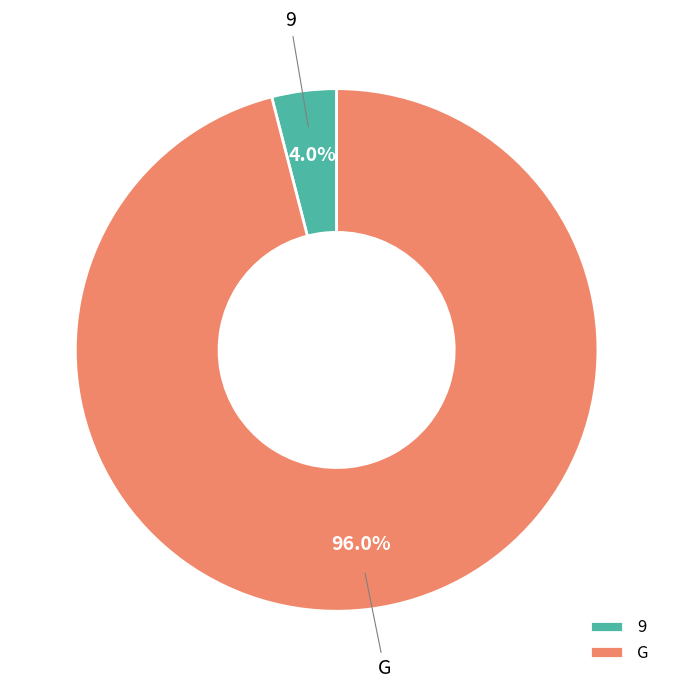

Between 9 and G, which is larger?

G